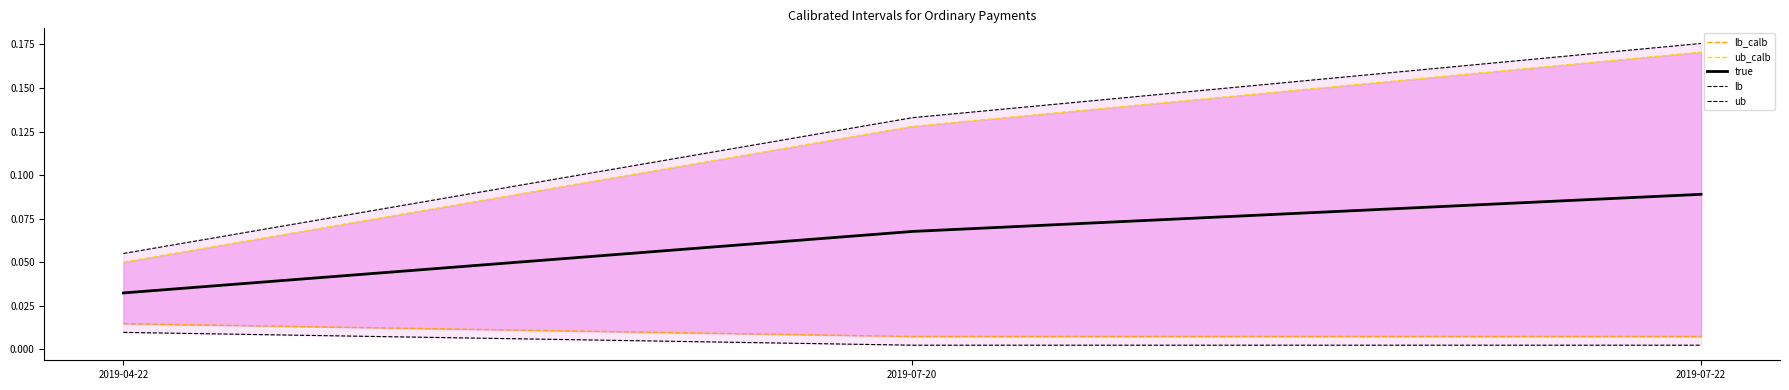

Count the lb values in the range 0 to 1.

3